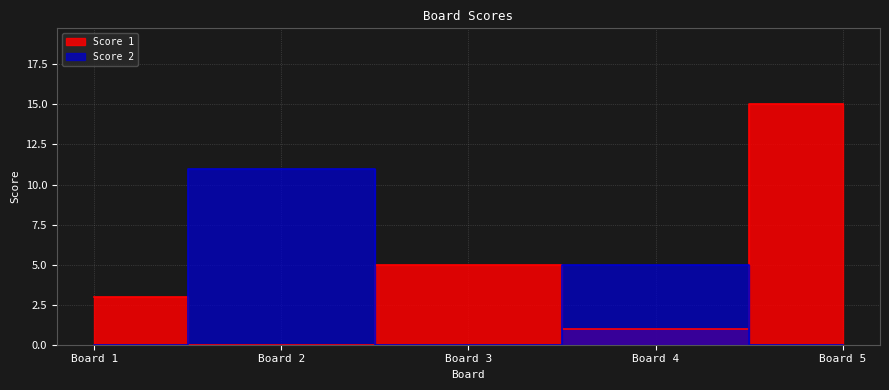

True or false: Score 2 and Score 1 intersect in this chart.

True